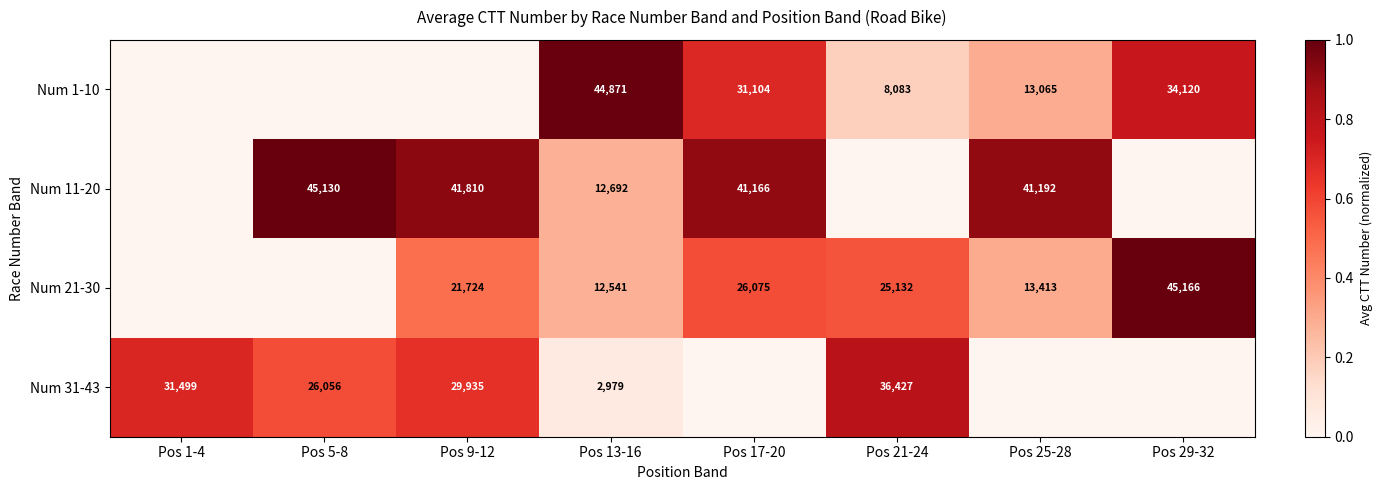

Which label corresponds to the smallest value in the chart?

Pos 1-4